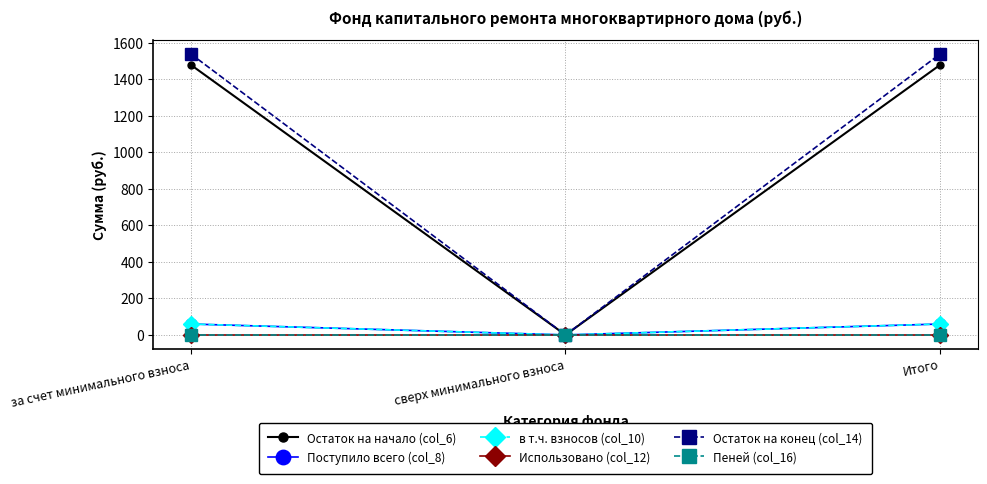

At which category is the sum across all series the highest?

за счет минимального взноса